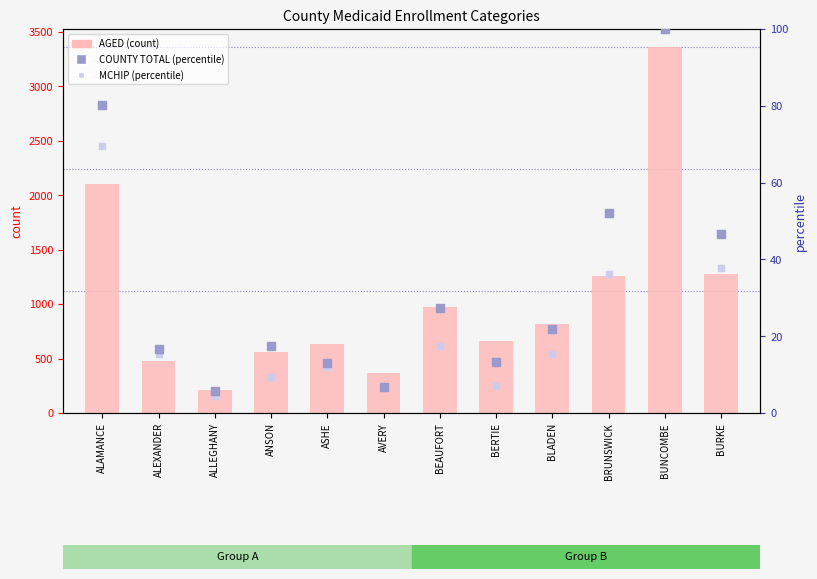

What is the total value across all series at ASHE?

658.1